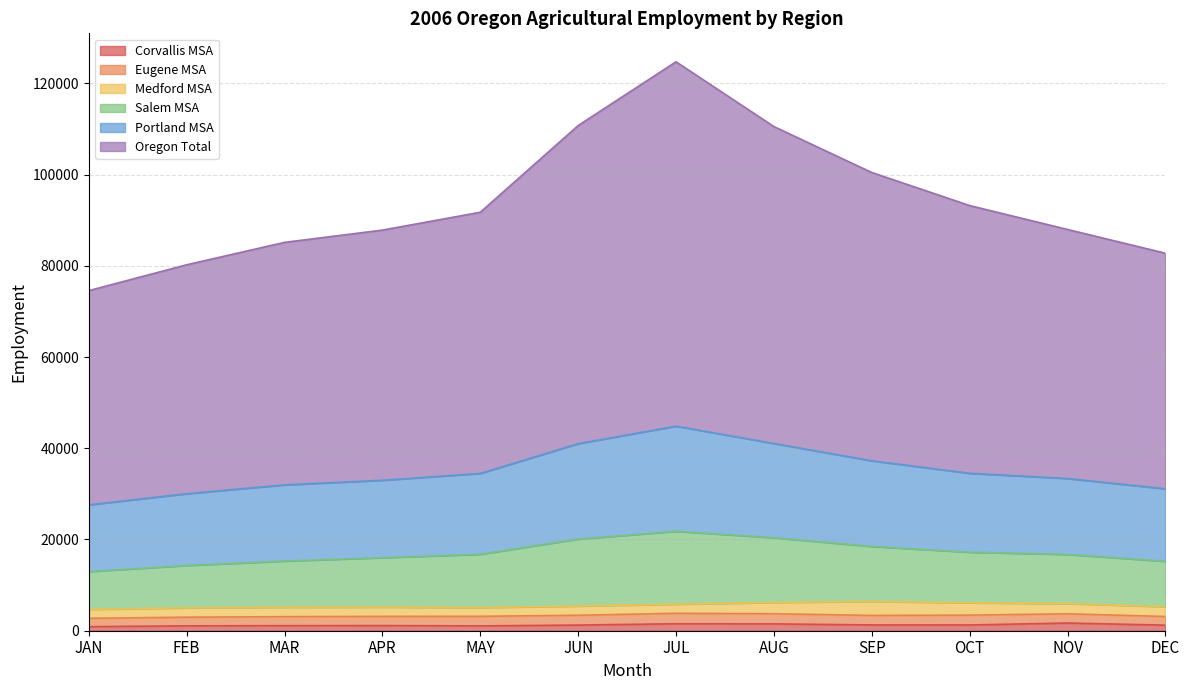

What is the label of the 9th point from the left?

SEP